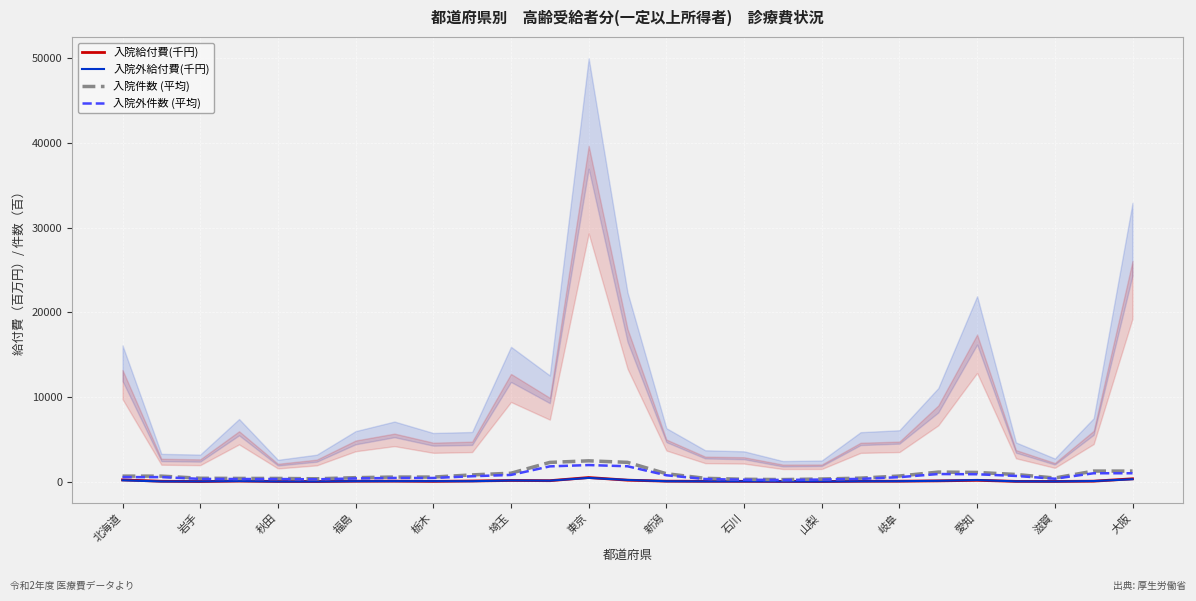

The 入院外給付費(千円) series shows 21.9 at 山梨. True or false?

True